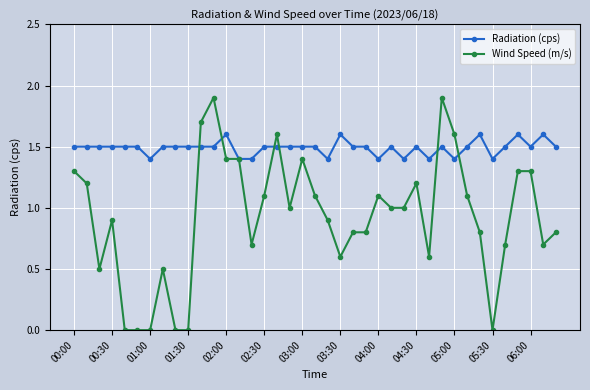

Rank the series by their average value, from highest to lowest.

Radiation (cps), Wind Speed (m/s)